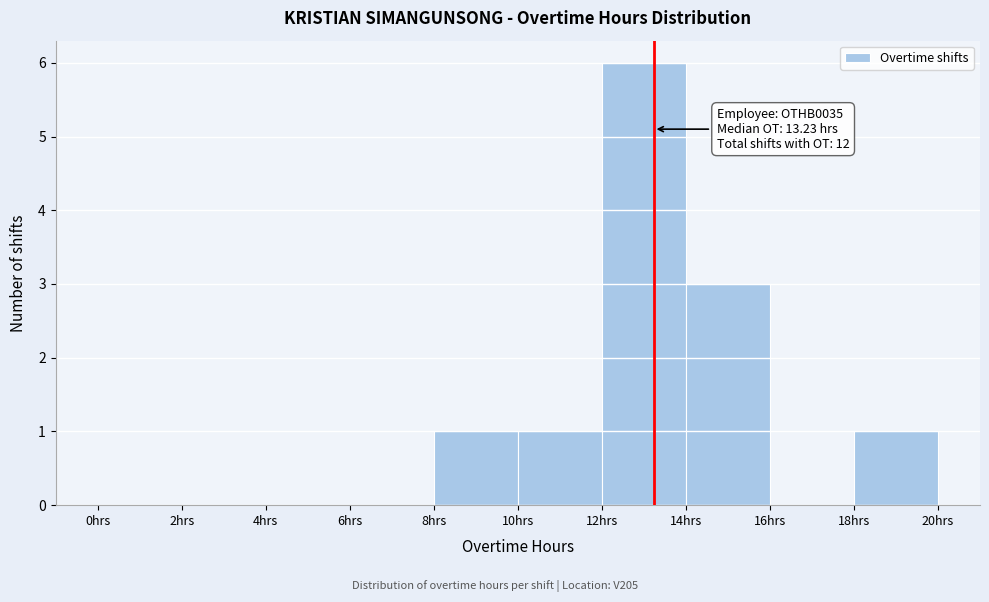

Which range on the x-axis has the tallest bar?

12 to 14